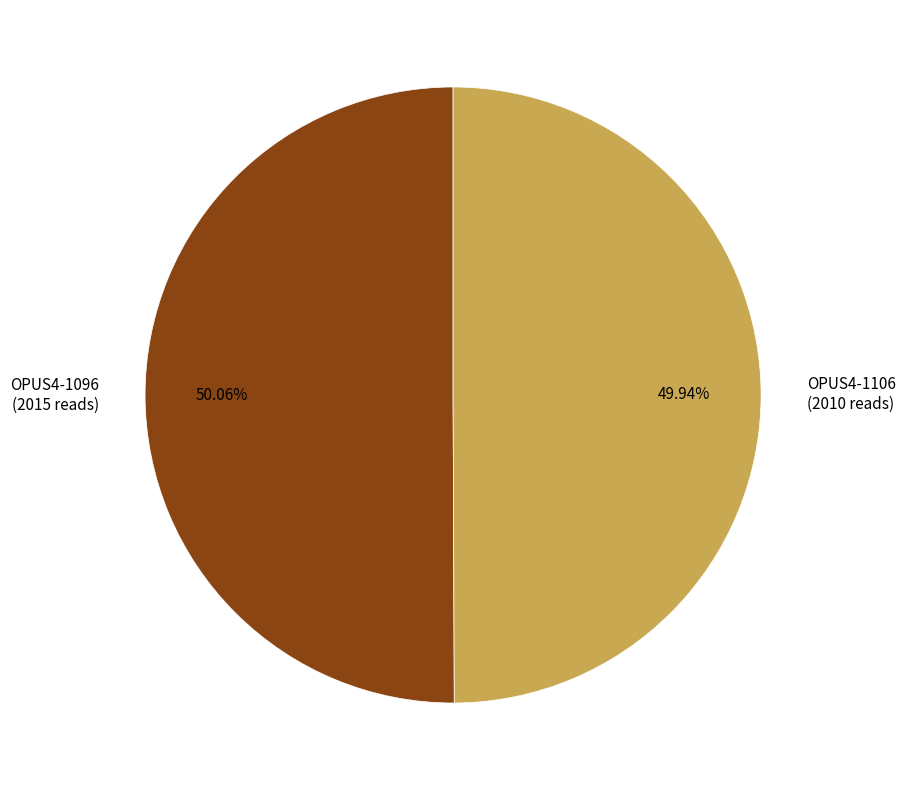

What is the ratio of the value at OPUS4-1096 to the value at OPUS4-1106?

1.0